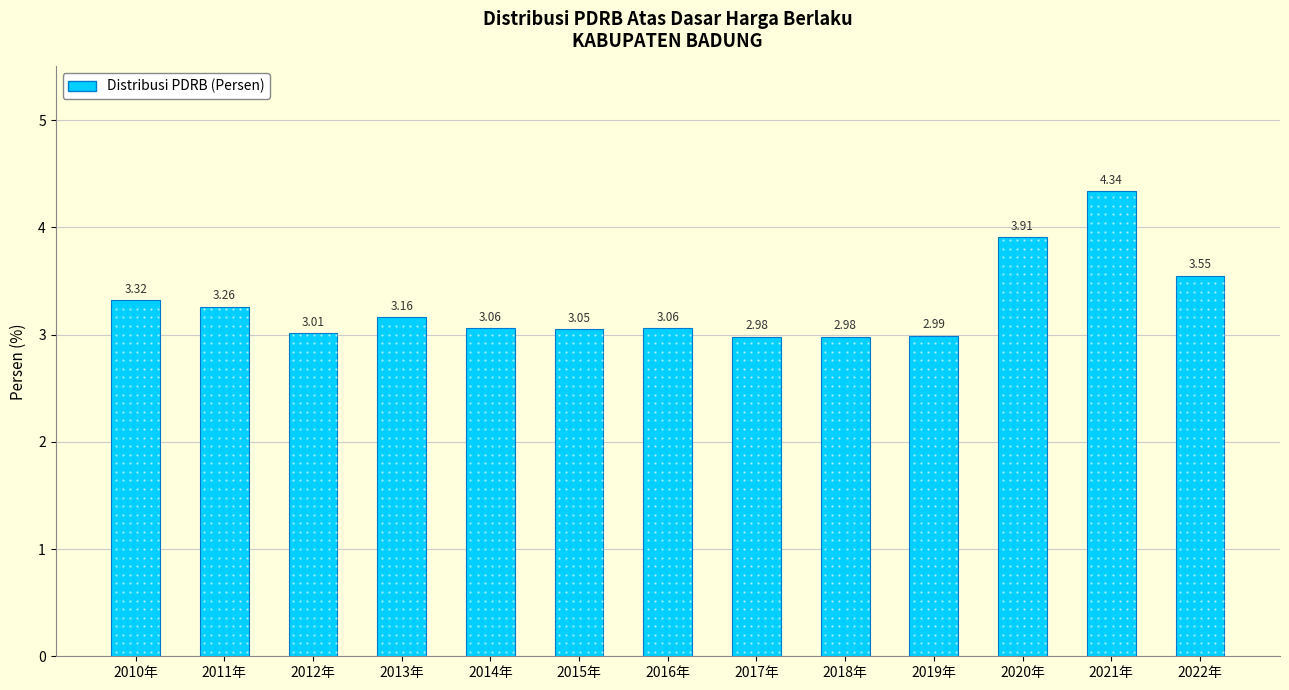

Which has a higher value, 2011年 or 2018年?

2011年